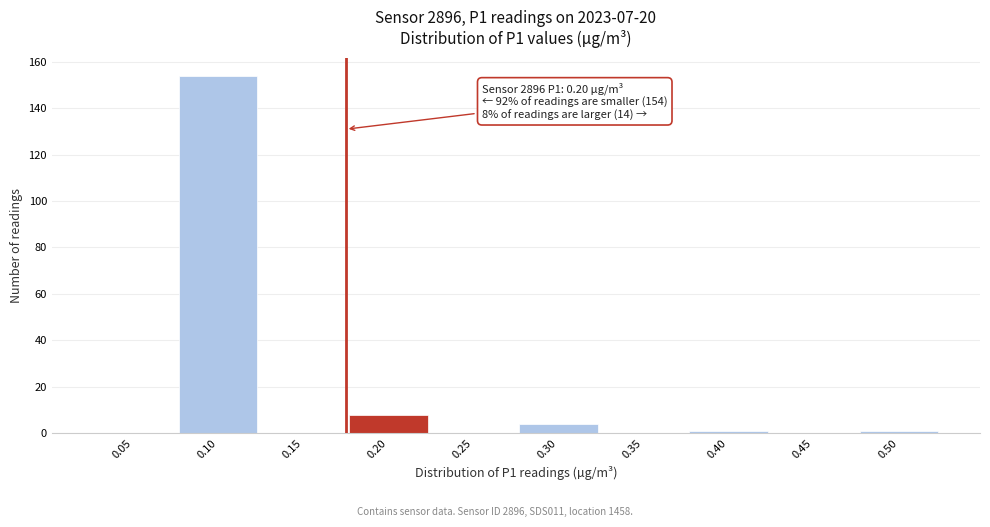

Reading left to right, transcribe all the data shown in this chart.

0.05=0	0.10=154	0.15=0	0.20=8	0.25=0	0.30=4	0.35=0	0.40=1	0.45=0	0.50=1